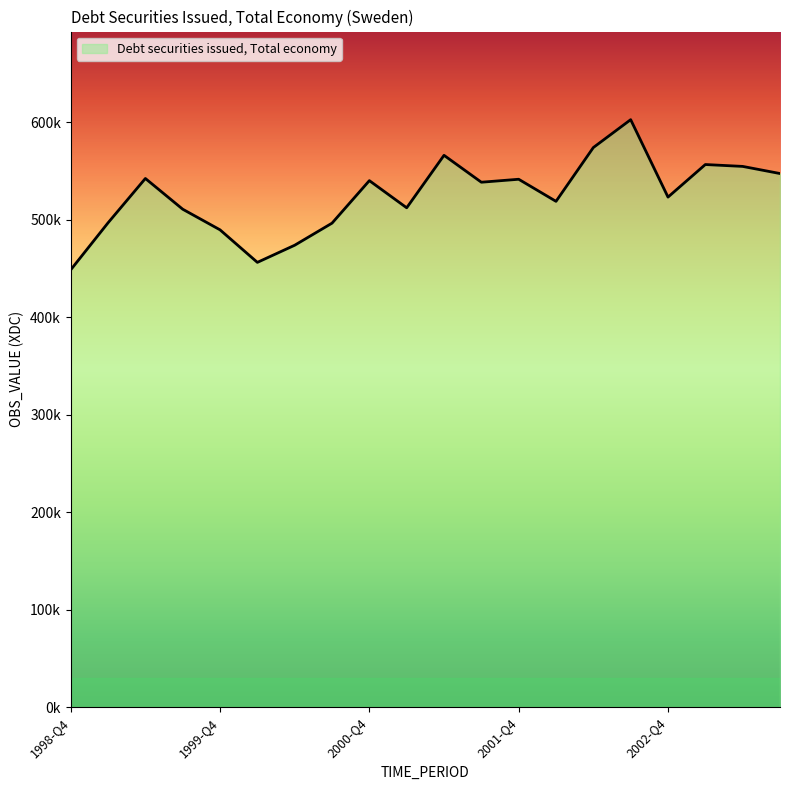

Where is the first local minimum?

2000-Q1